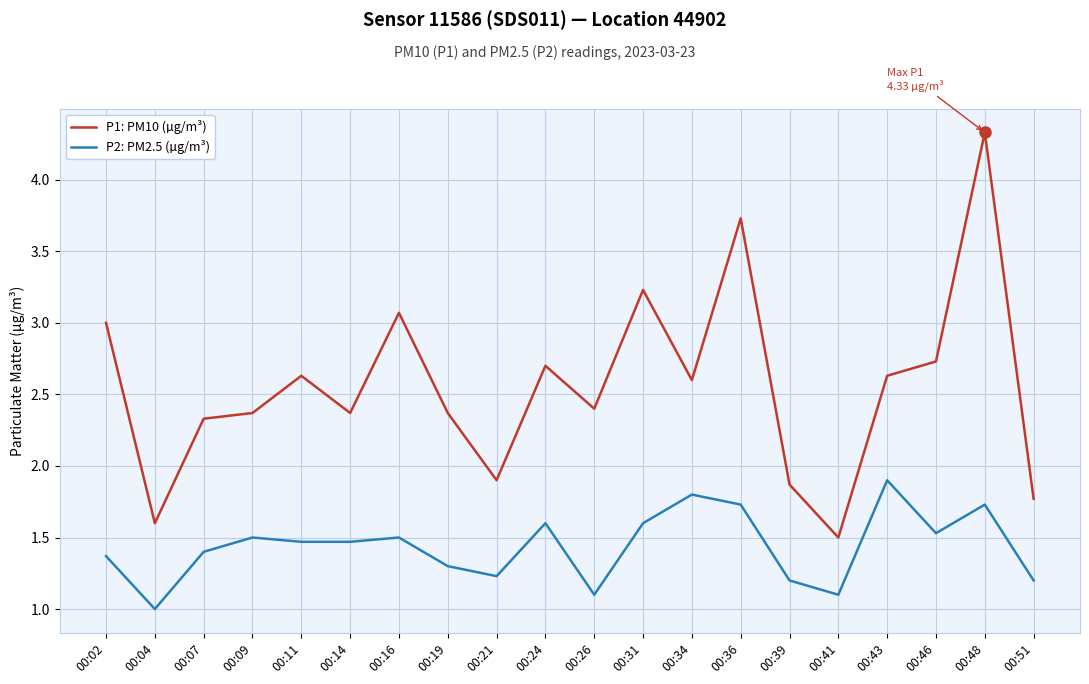

What is the difference between the P1: PM10 (µg/m³) values at 00:39 and 00:02?

1.1